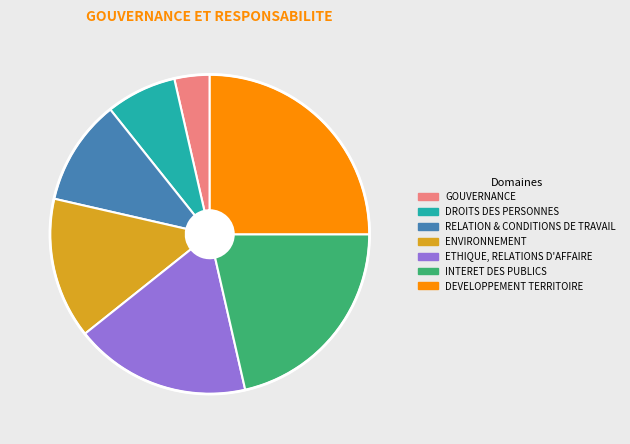

Combined, do ENVIRONNEMENT and DROITS DES PERSONNES account for over 50%?

No